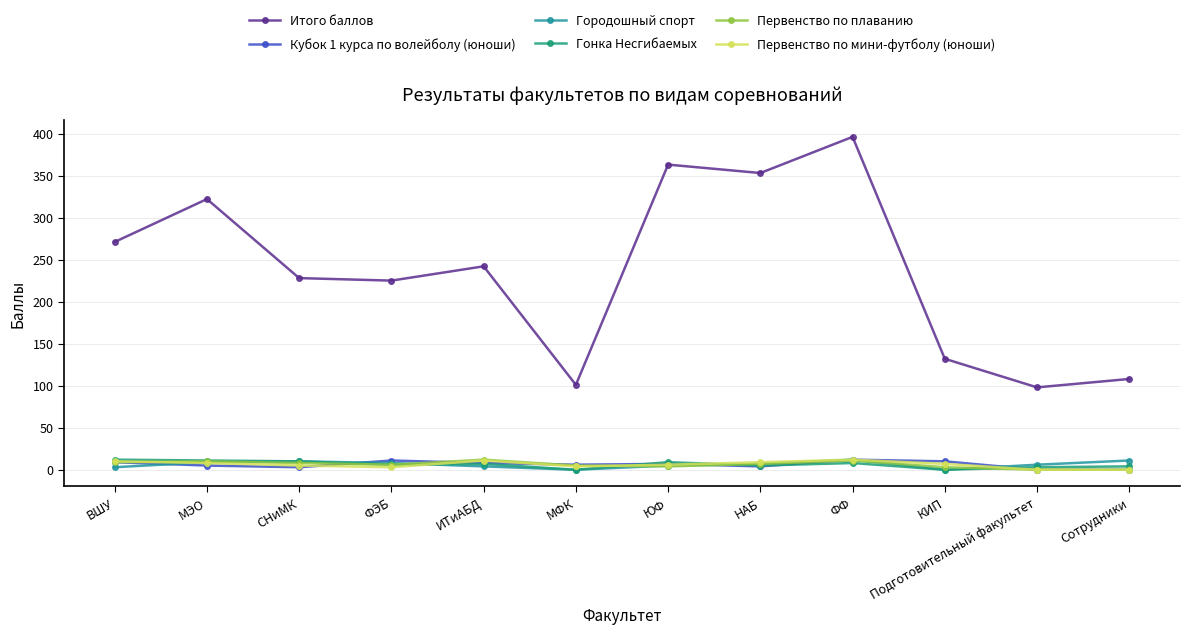

The Первенство по плаванию series shows 6 at ФЭБ. True or false?

True